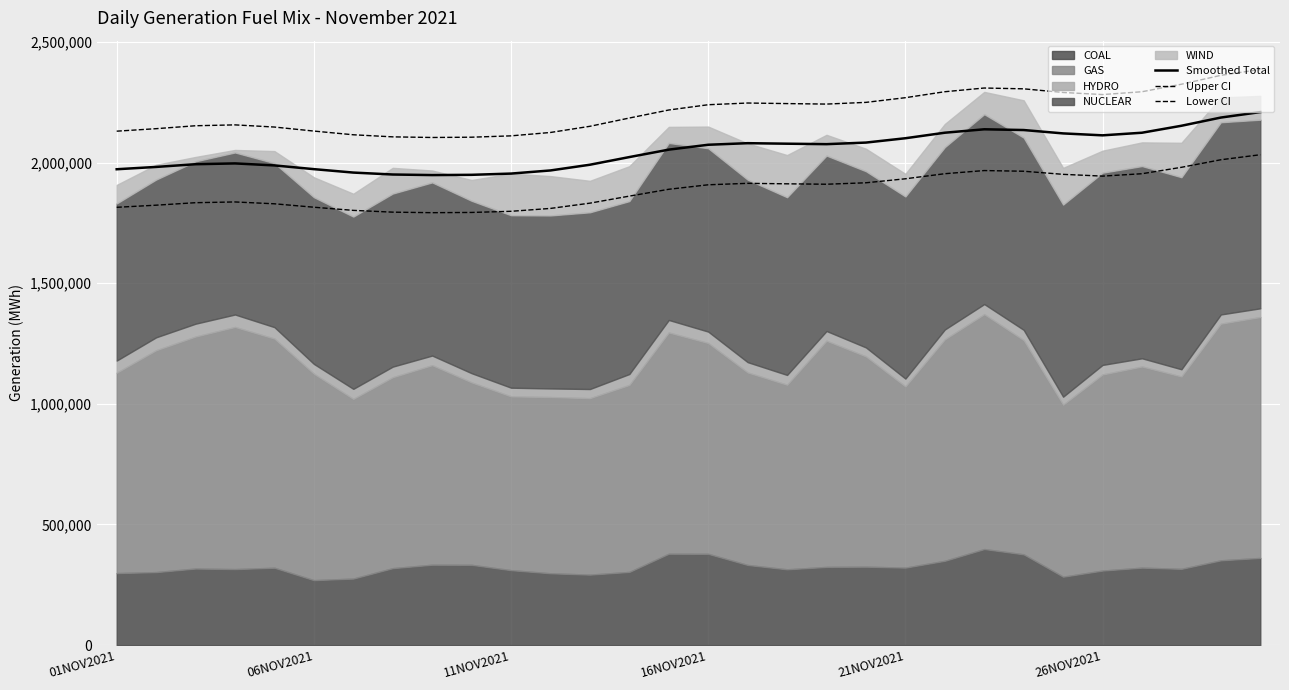

How many interior local valleys does the Lower CI series have?

3